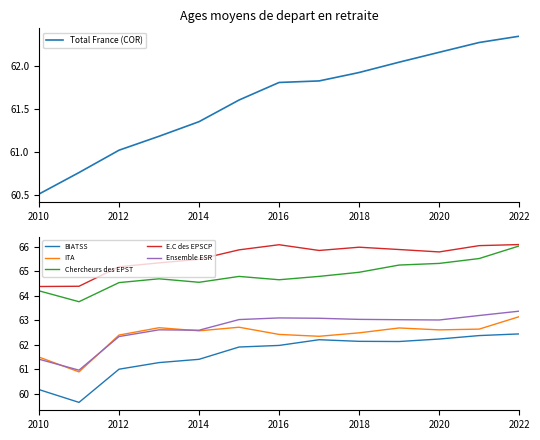

True or false: BIATSS and E.C des EPSCP intersect in this chart.

False